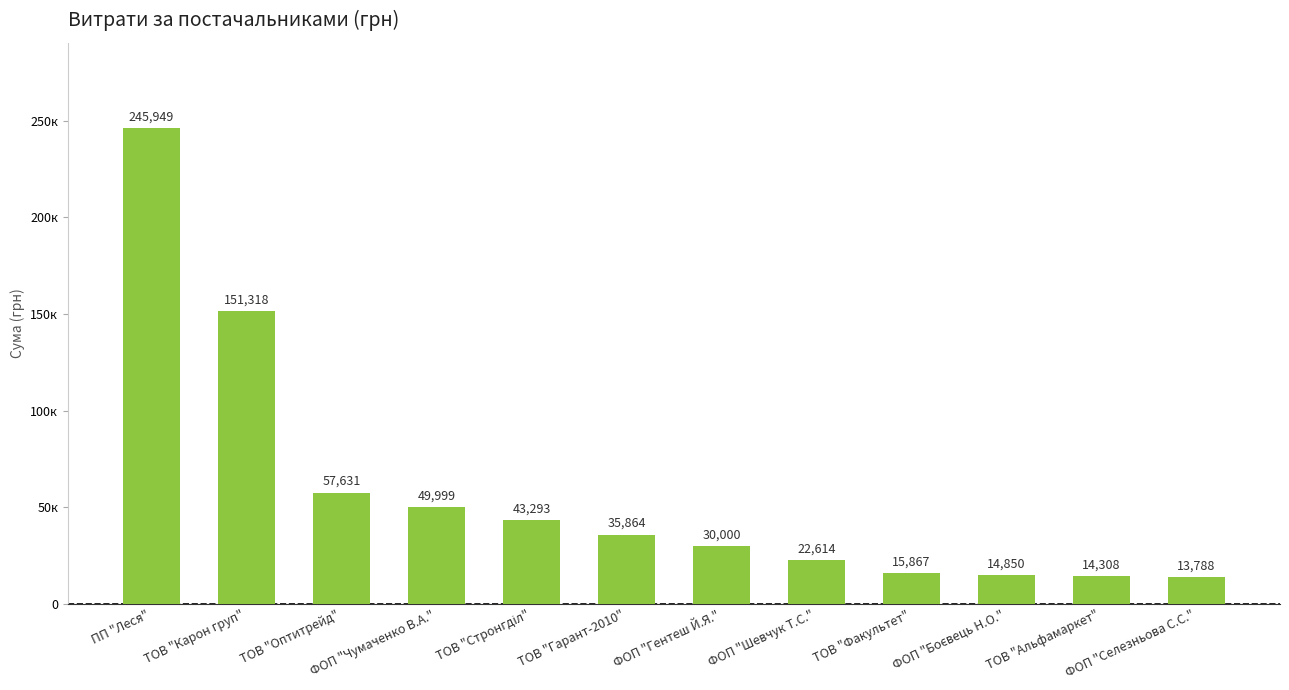

What position from the left is ТОВ "Оптитрейд"?

3